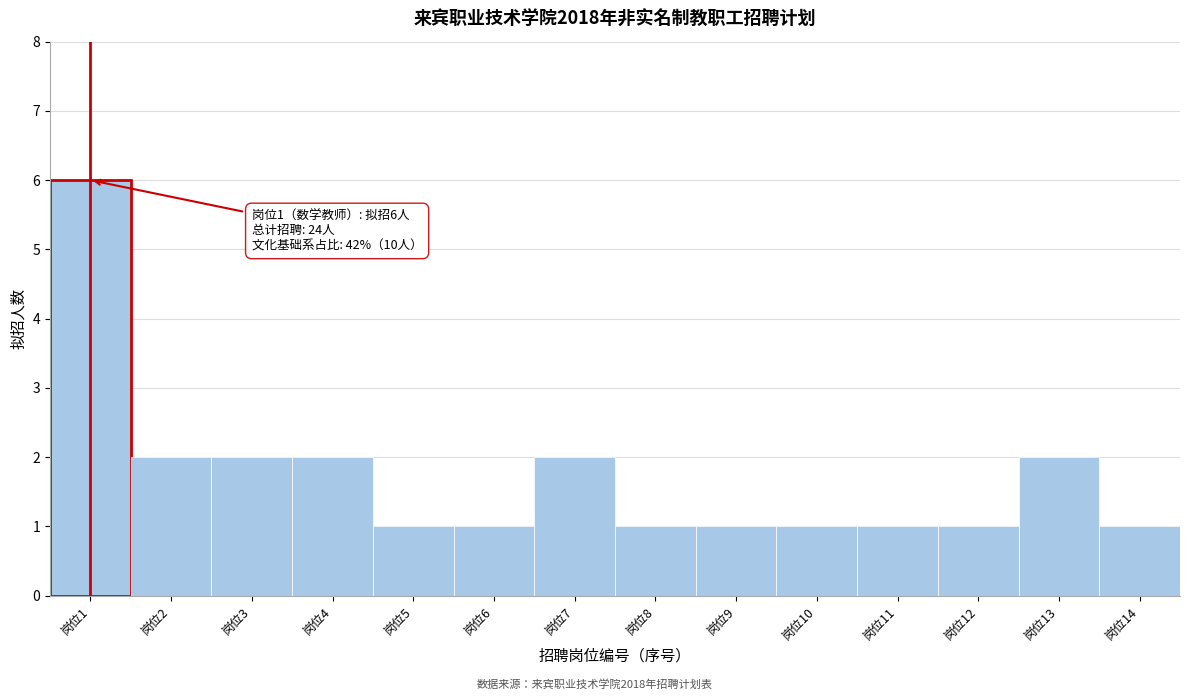

Over which range of the x-axis is the bar tallest?

0.5 to 1.5